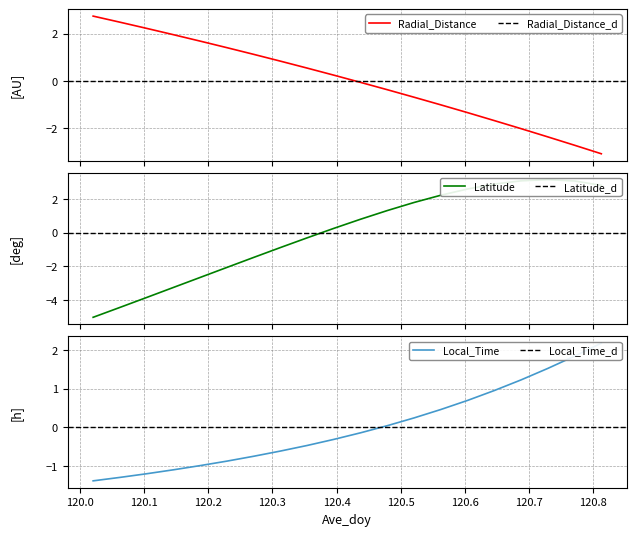

Which category has the lowest value across all series?

120.0208